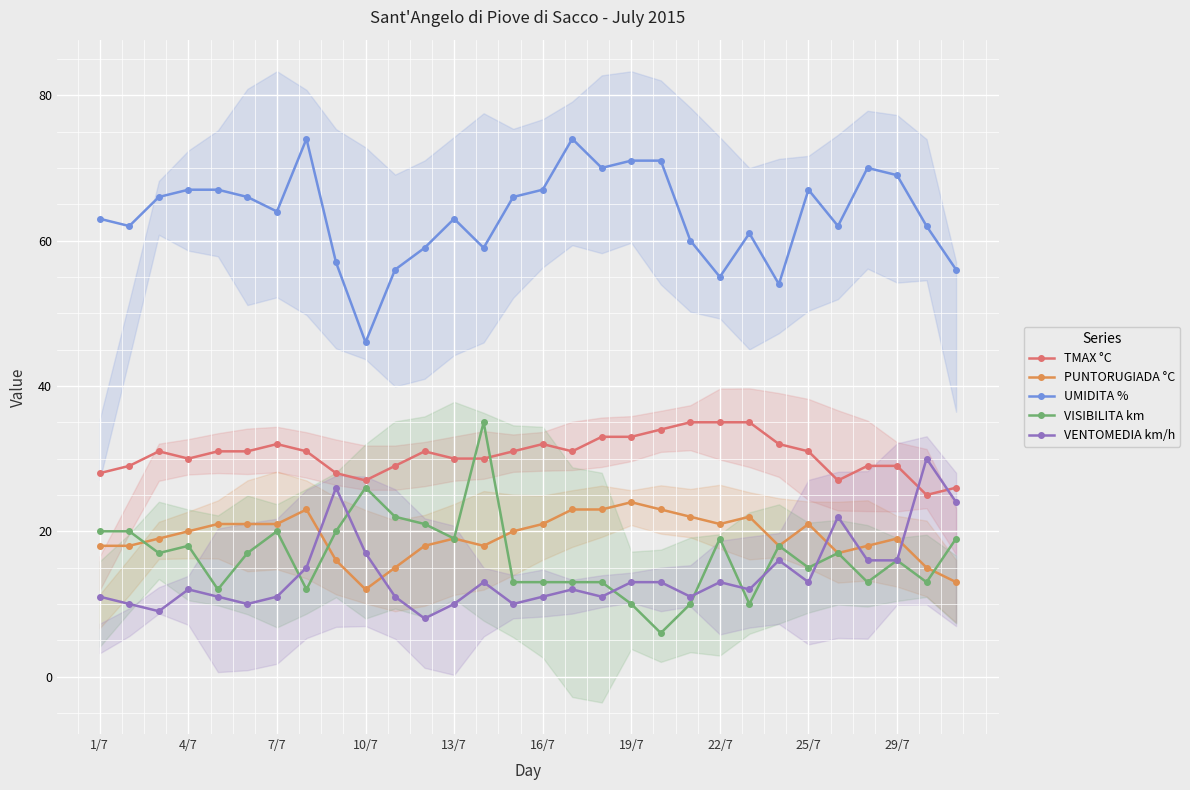

What is the lowest value of the VENTOMEDIA km/h series?

8